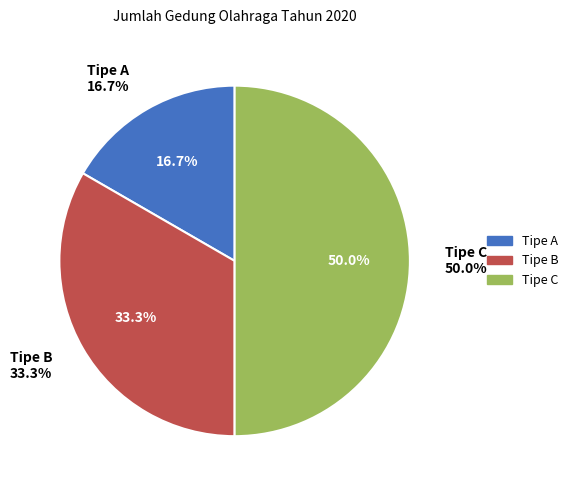

Does Tipe C account for over 50% of the chart?

No